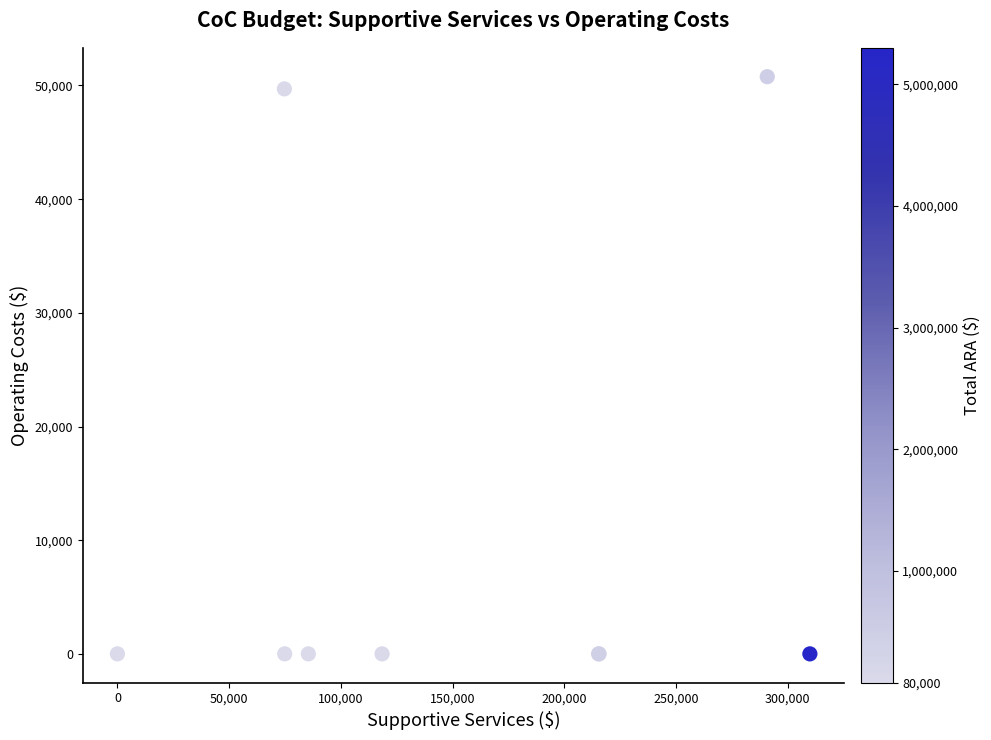

What Y value in the scatter plot is closest to 25387?

49702